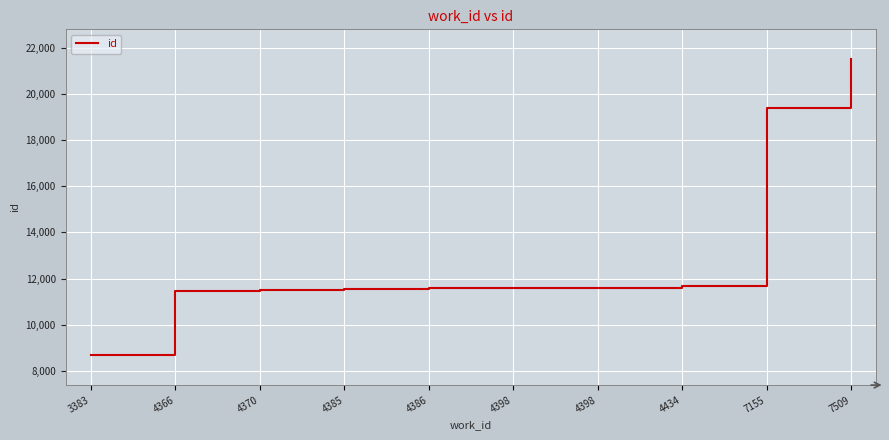

What is the difference between the maximum and minimum values?

12862